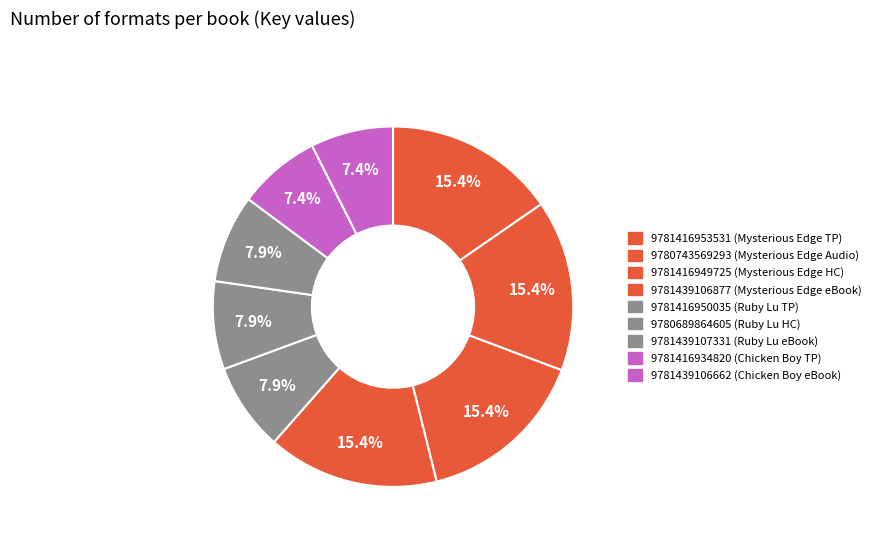

Which slice is the smallest?

9781416934820